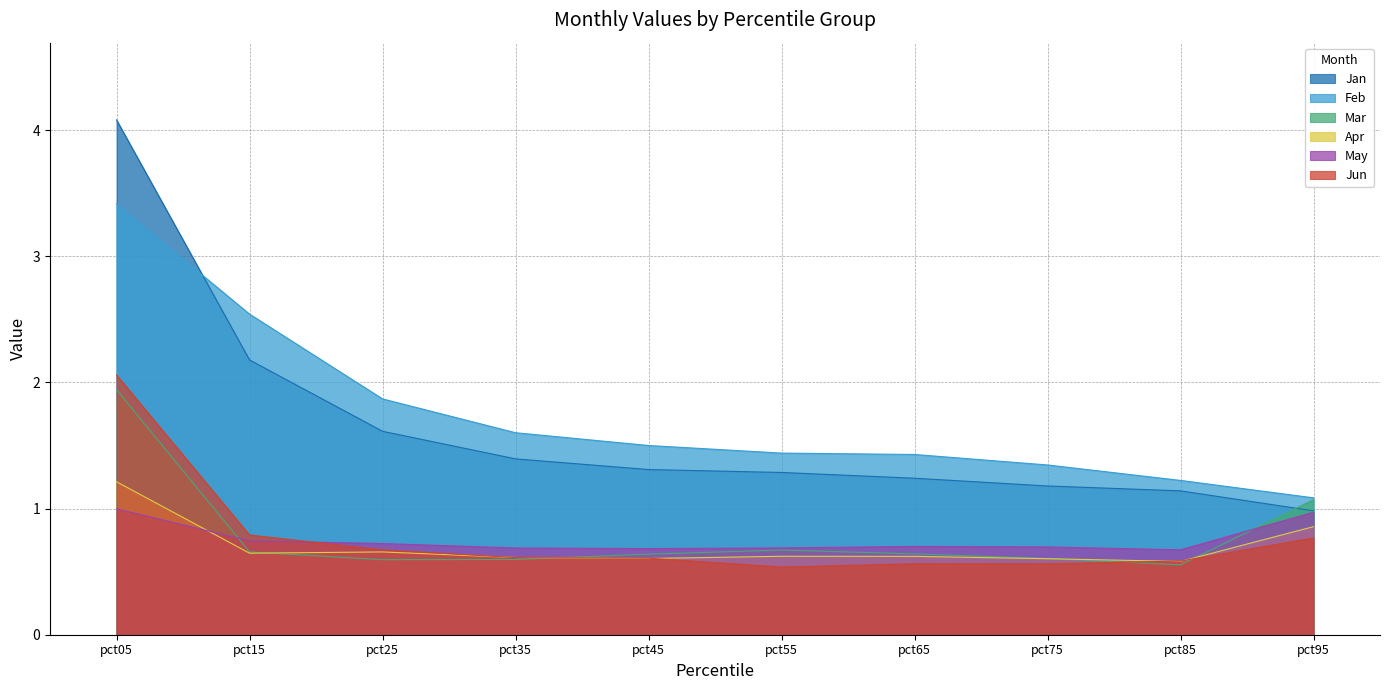

Which label corresponds to the largest value in the chart?

pct05